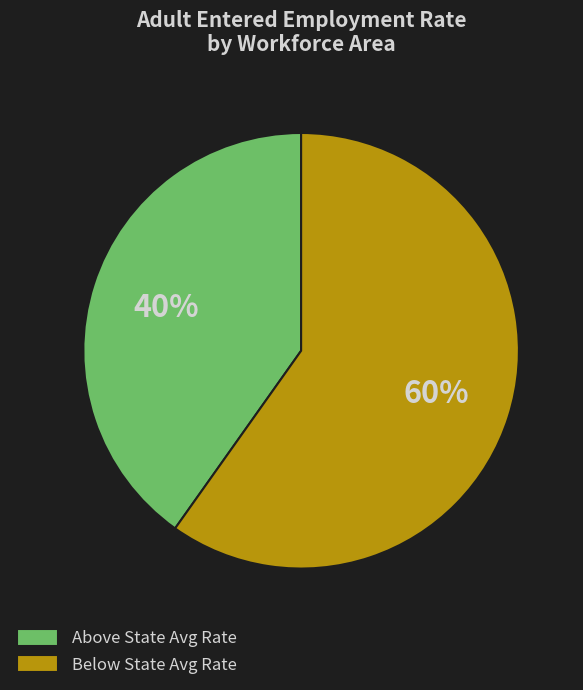

Approximately how many times larger is the value at Below State Avg Rate compared to Above State Avg Rate?

1.5